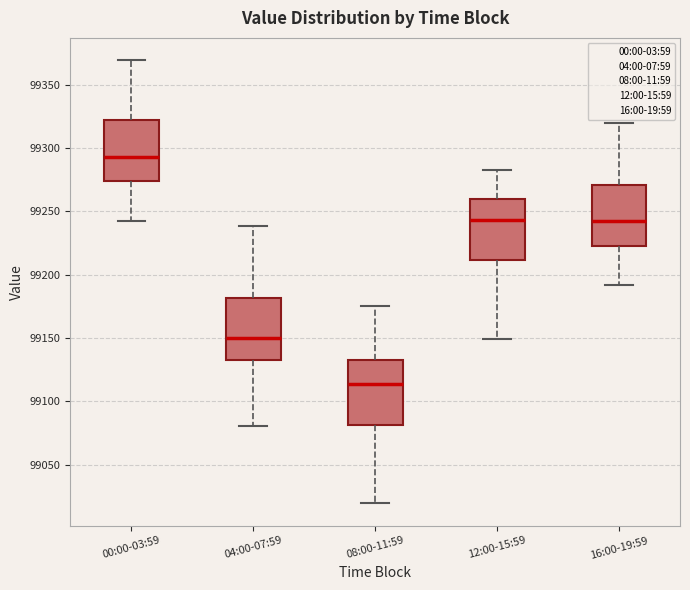

Reading left to right, transcribe this box plot: for each box, give where its median line is, the range the box spans, and where its two whiskers end, as read against the y-axis. The values are not printed on the chart, so give them approximately, as read against the axis.

00:00-03:59: median 99295, box 99275 to 99320, whiskers 99245 to 99370
04:00-07:59: median 99150, box 99135 to 99180, whiskers 99080 to 99240
08:00-11:59: median 99115, box 99080 to 99135, whiskers 99020 to 99175
12:00-15:59: median 99245, box 99210 to 99260, whiskers 99150 to 99280
16:00-19:59: median 99240, box 99225 to 99270, whiskers 99190 to 99320